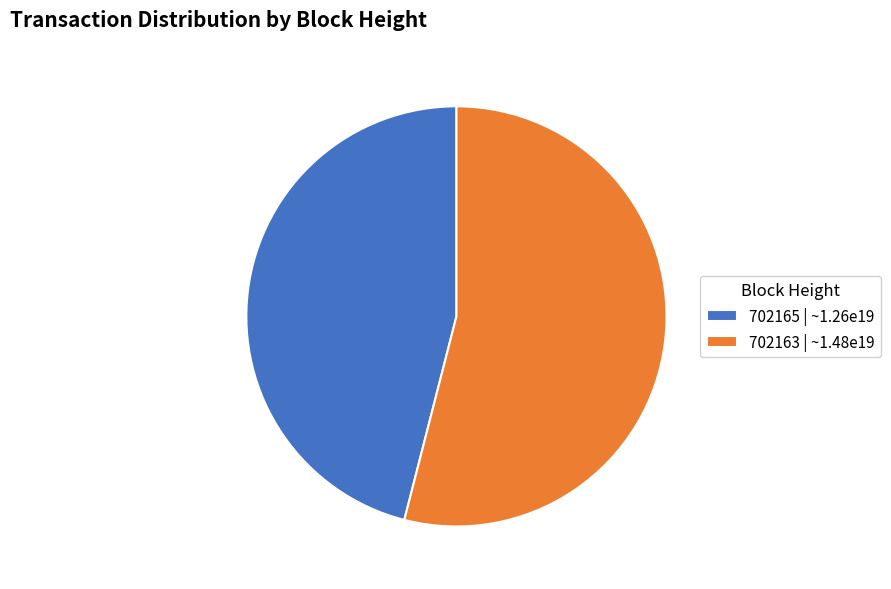

Rank the categories by value from lowest to highest.

702165, 702163